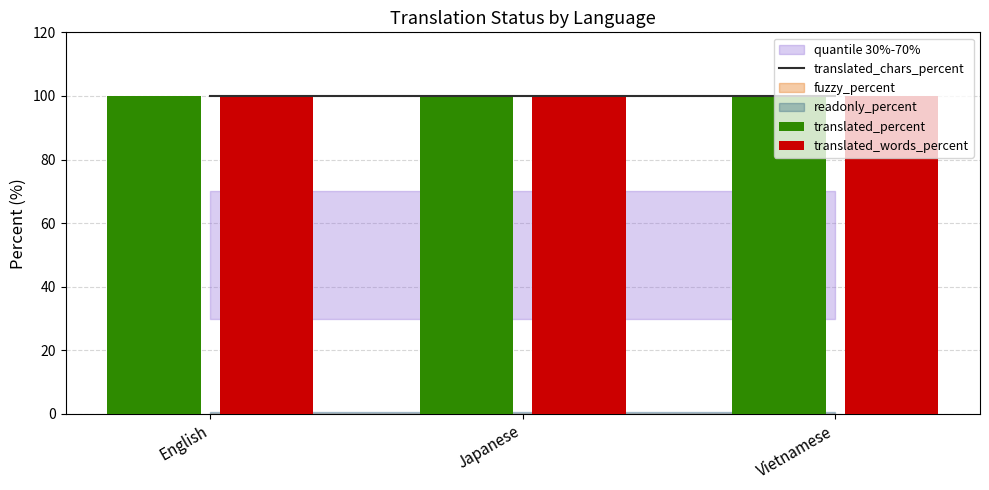

At which label is fuzzy_percent closest to 0?

English